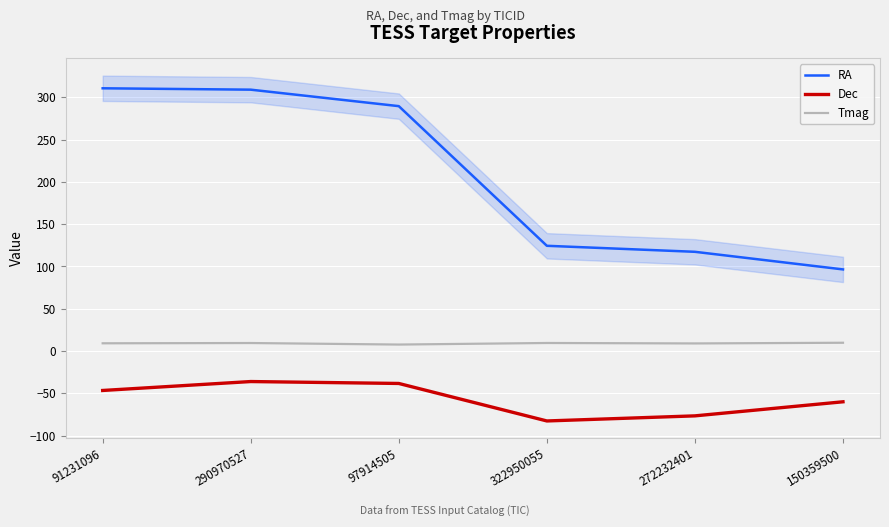

Is the value of RA at 272232401 greater than the value of Dec at 91231096?

Yes